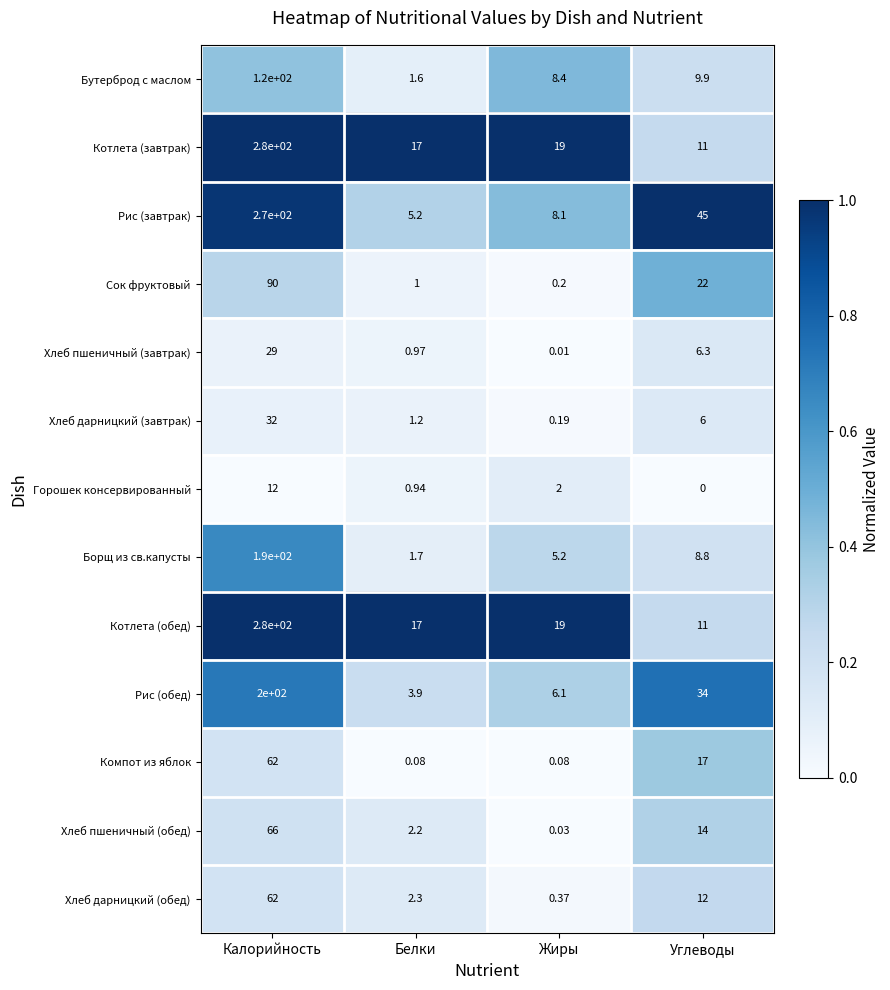

At which category does the chart reach its minimum across all series?

Углеводы